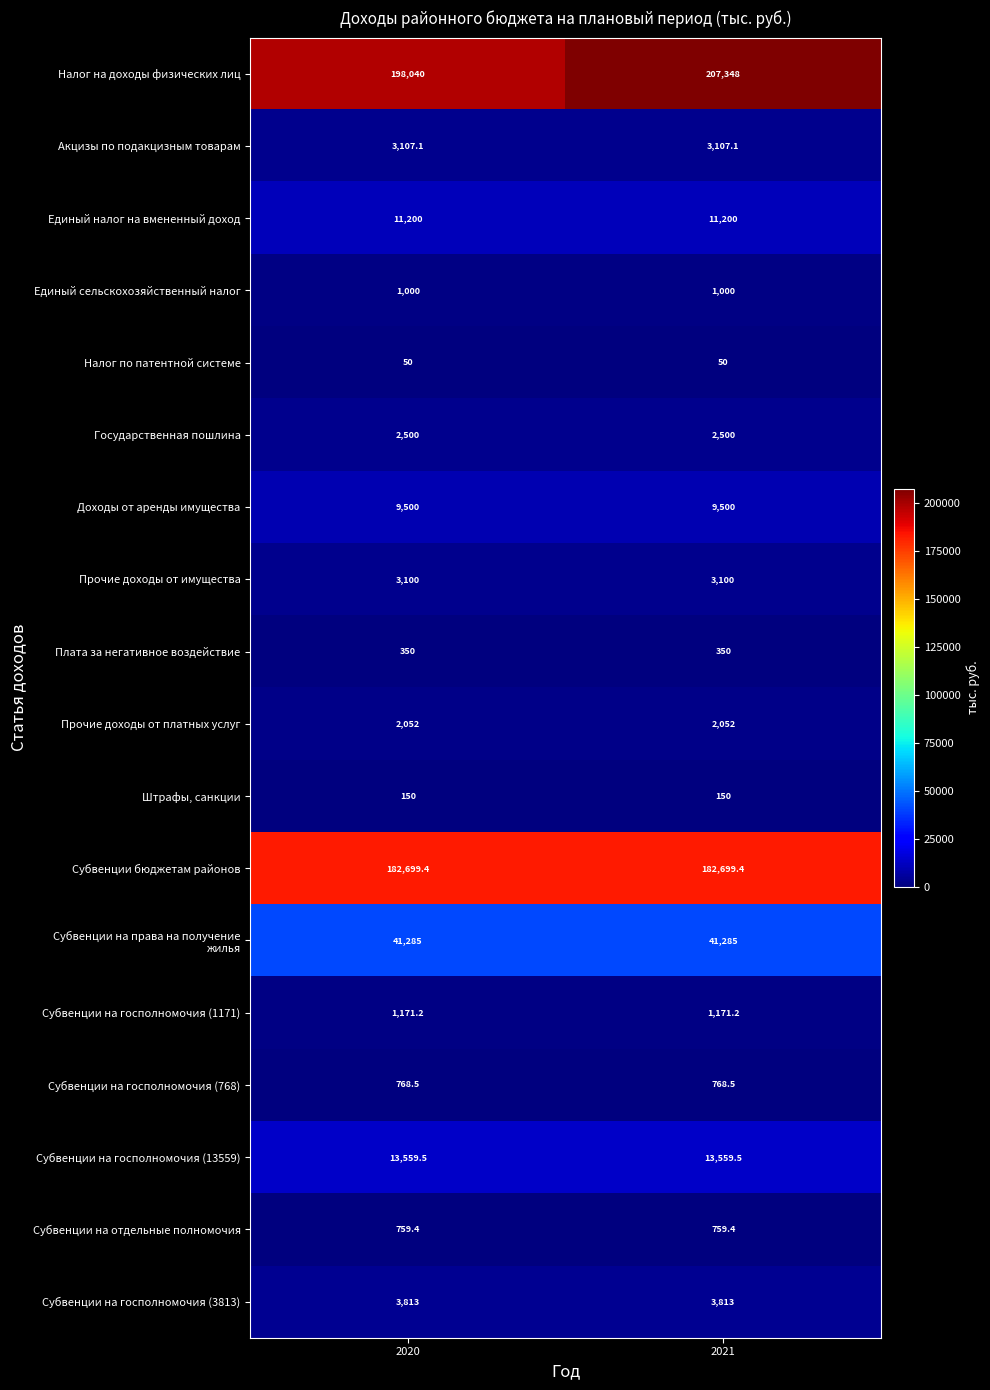

What is the highest value of the Акцизы по подакцизным товарам series?

3107.1